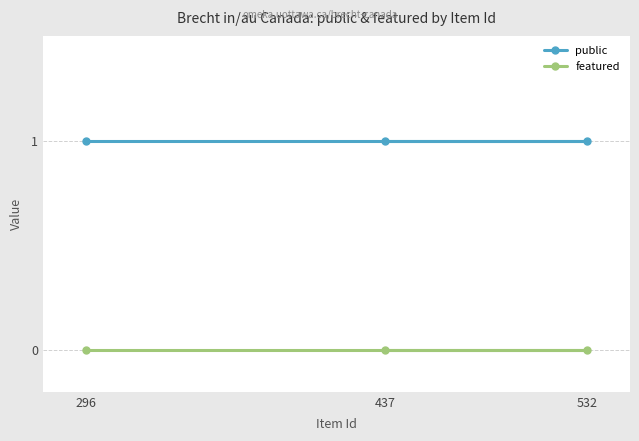

Reading right to left, list all the values displayed in this chart.

public: 532=1	437=1	296=1
featured: 532=0	437=0	296=0